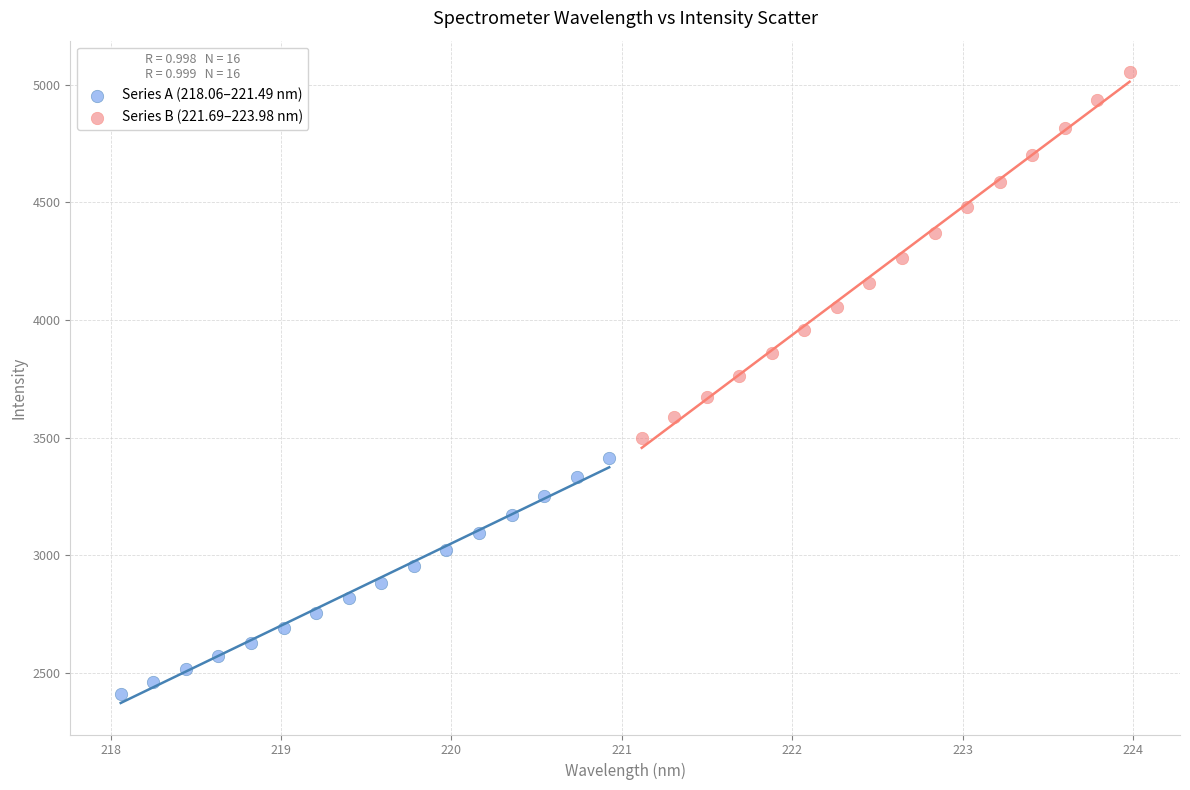

Which series has the widest spread of Y values?

Series B (221.69–223.98 nm)